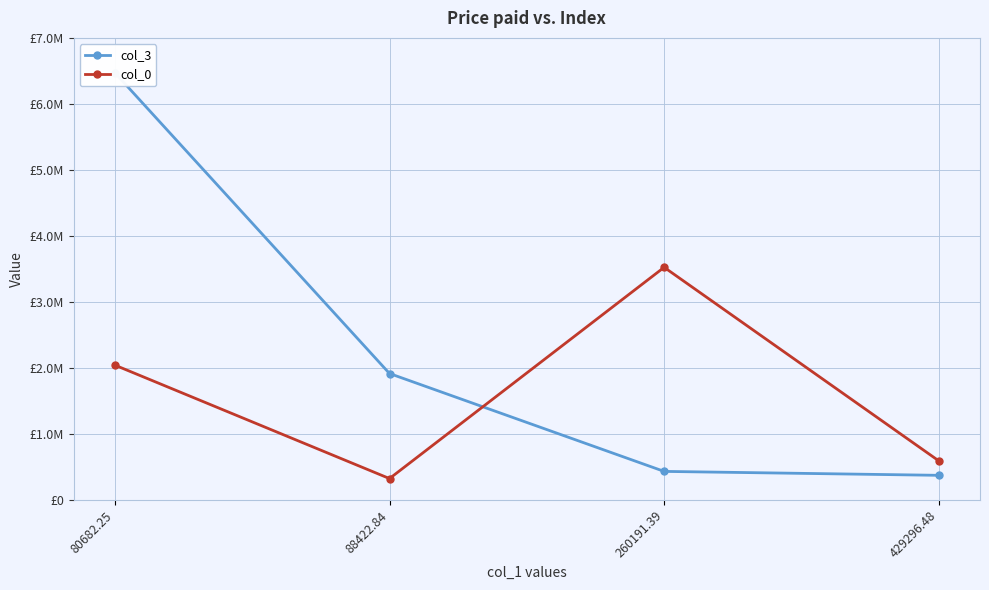

Which series has the largest total across all categories?

col_3